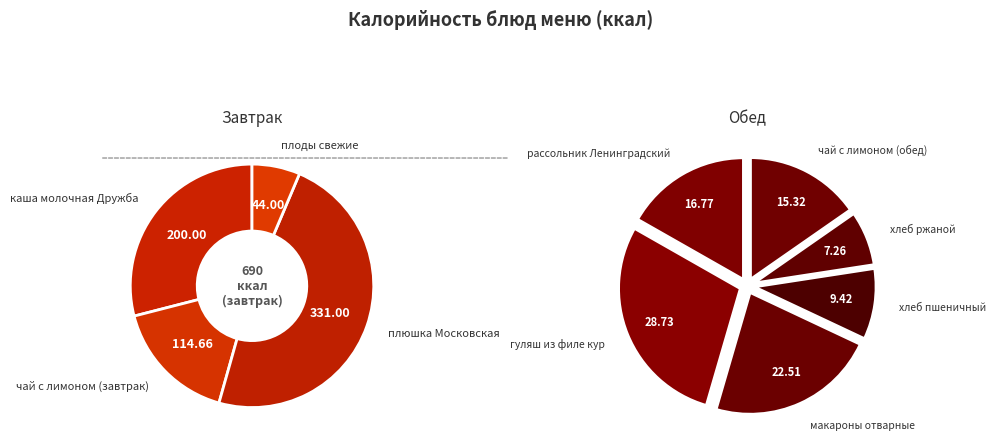

What is the smallest slice in the pie chart?

плоды свежие